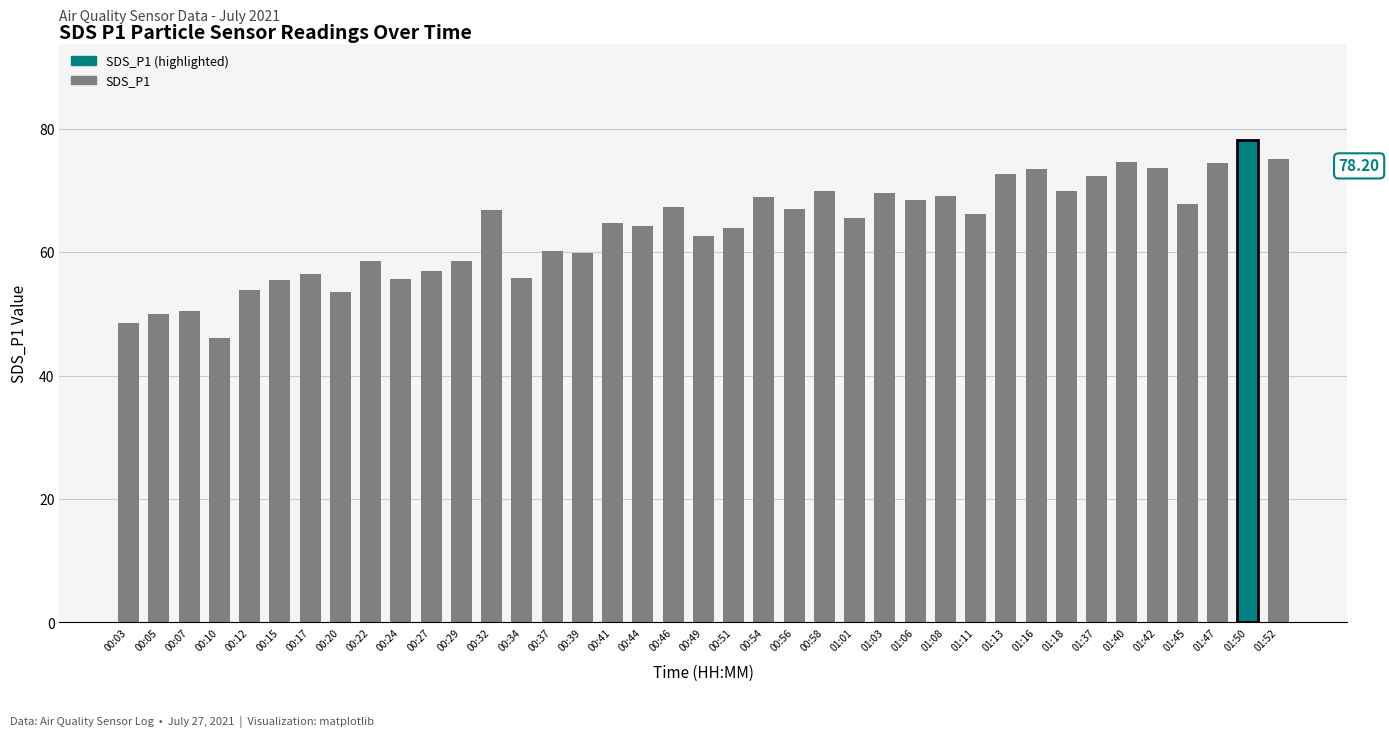

What is the sum of the values at 00:56 and 00:34?

122.8